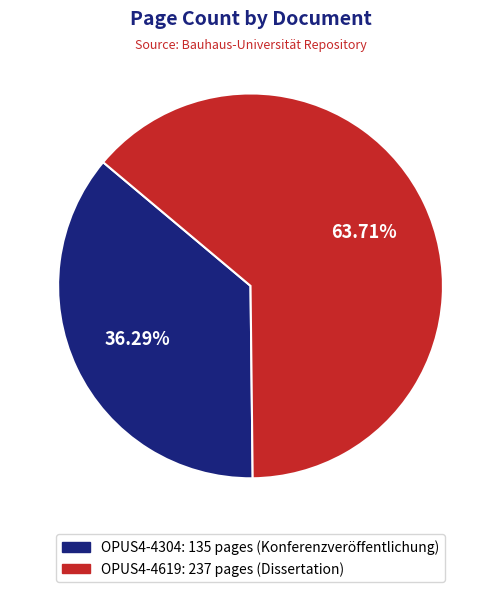

What is the smallest slice in the pie chart?

OPUS4-4304